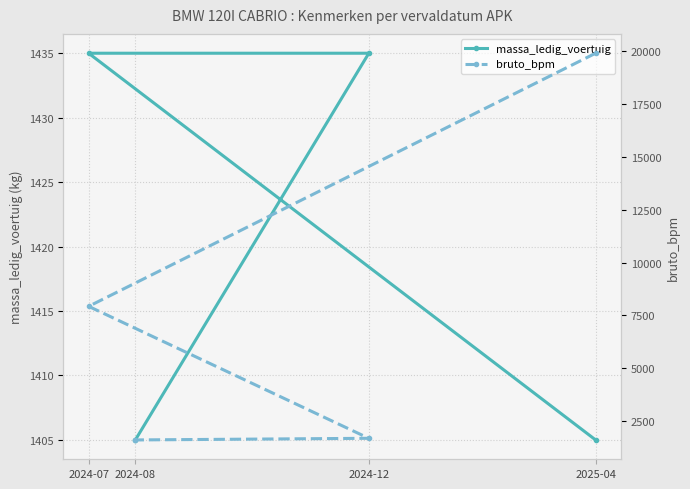

At which category is the sum across all series the highest?

2025-04